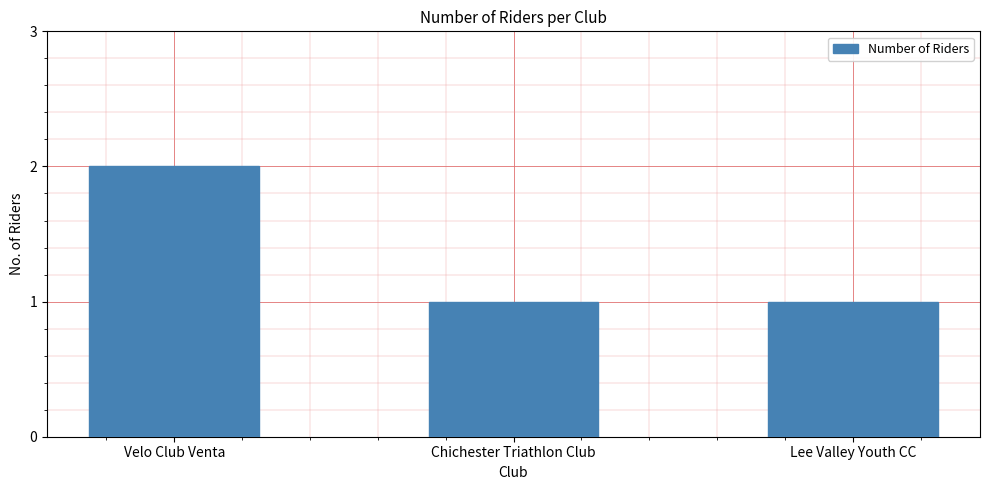

What is the ratio of the value at Velo Club Venta to the value at Lee Valley Youth CC?

2.0